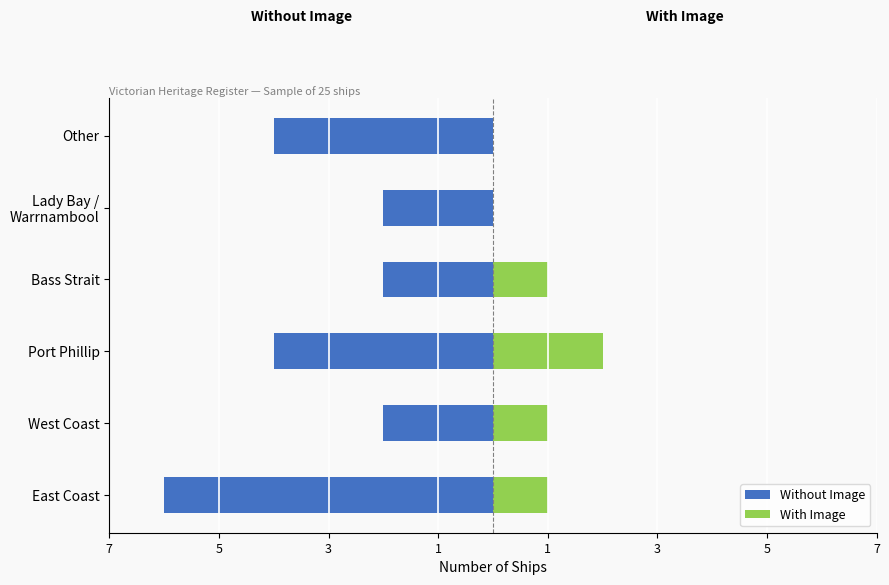

How many bars are there in each group?

2